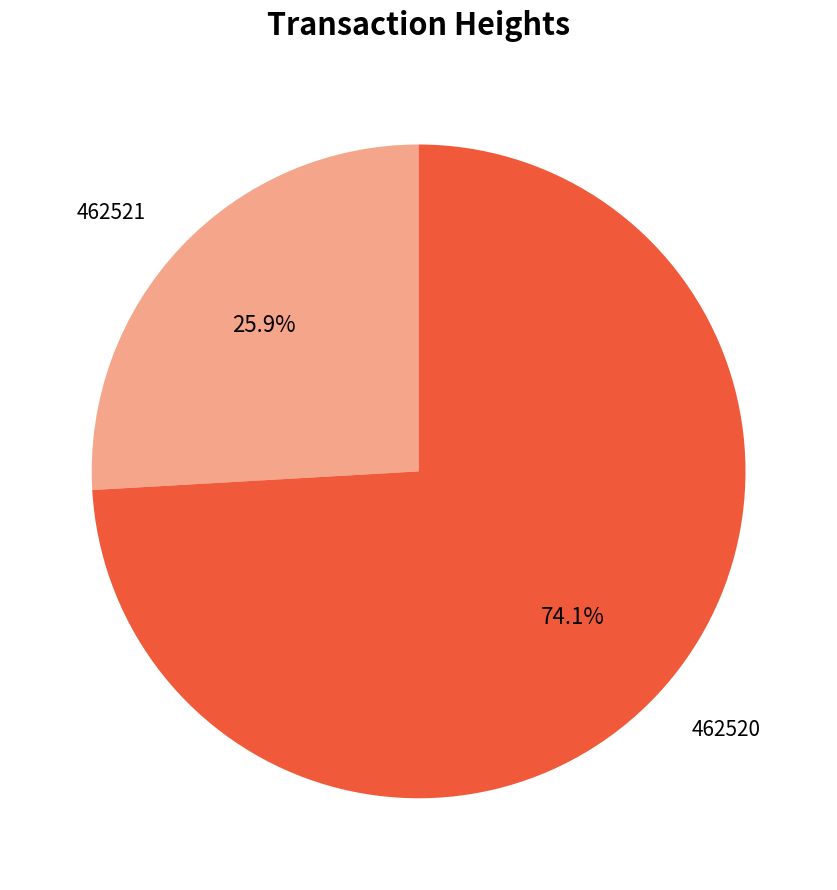

How many slices are in this pie chart?

2